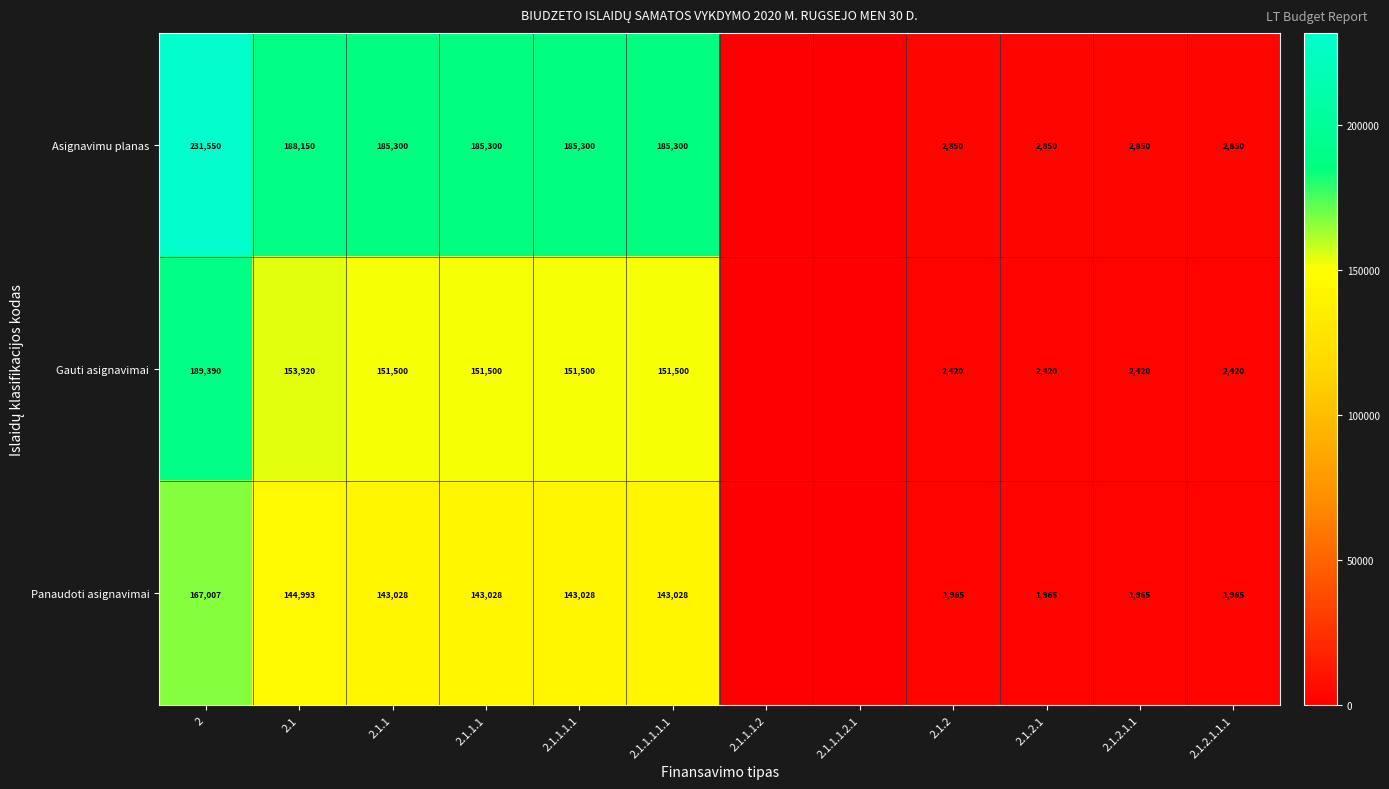

Is it true that Gauti asignavimai equals 2420 at 2.1.2.1.1.1?

True